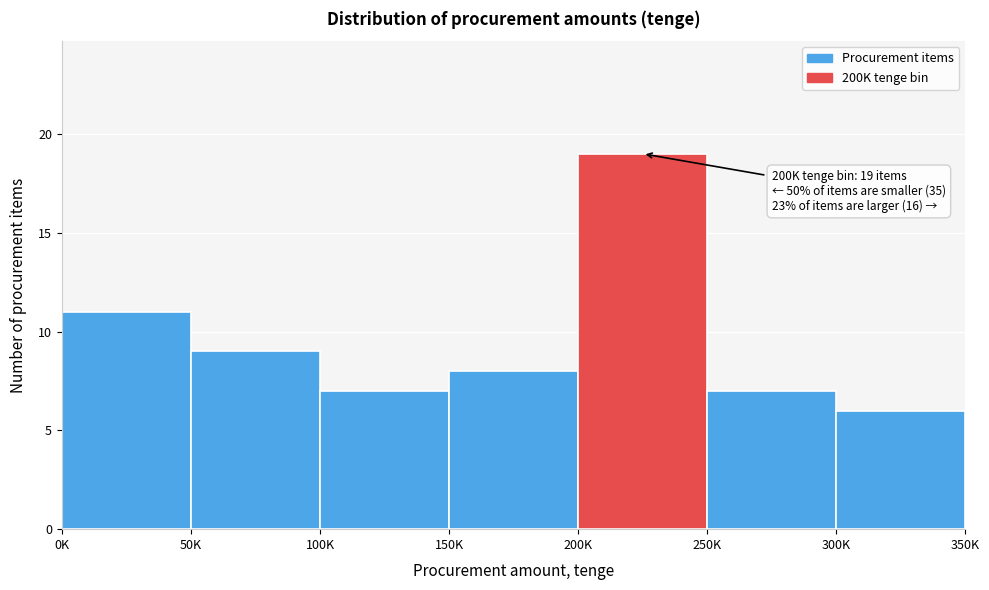

Reading left to right, list all the values displayed in this chart.

11	9	7	8	19	7	6